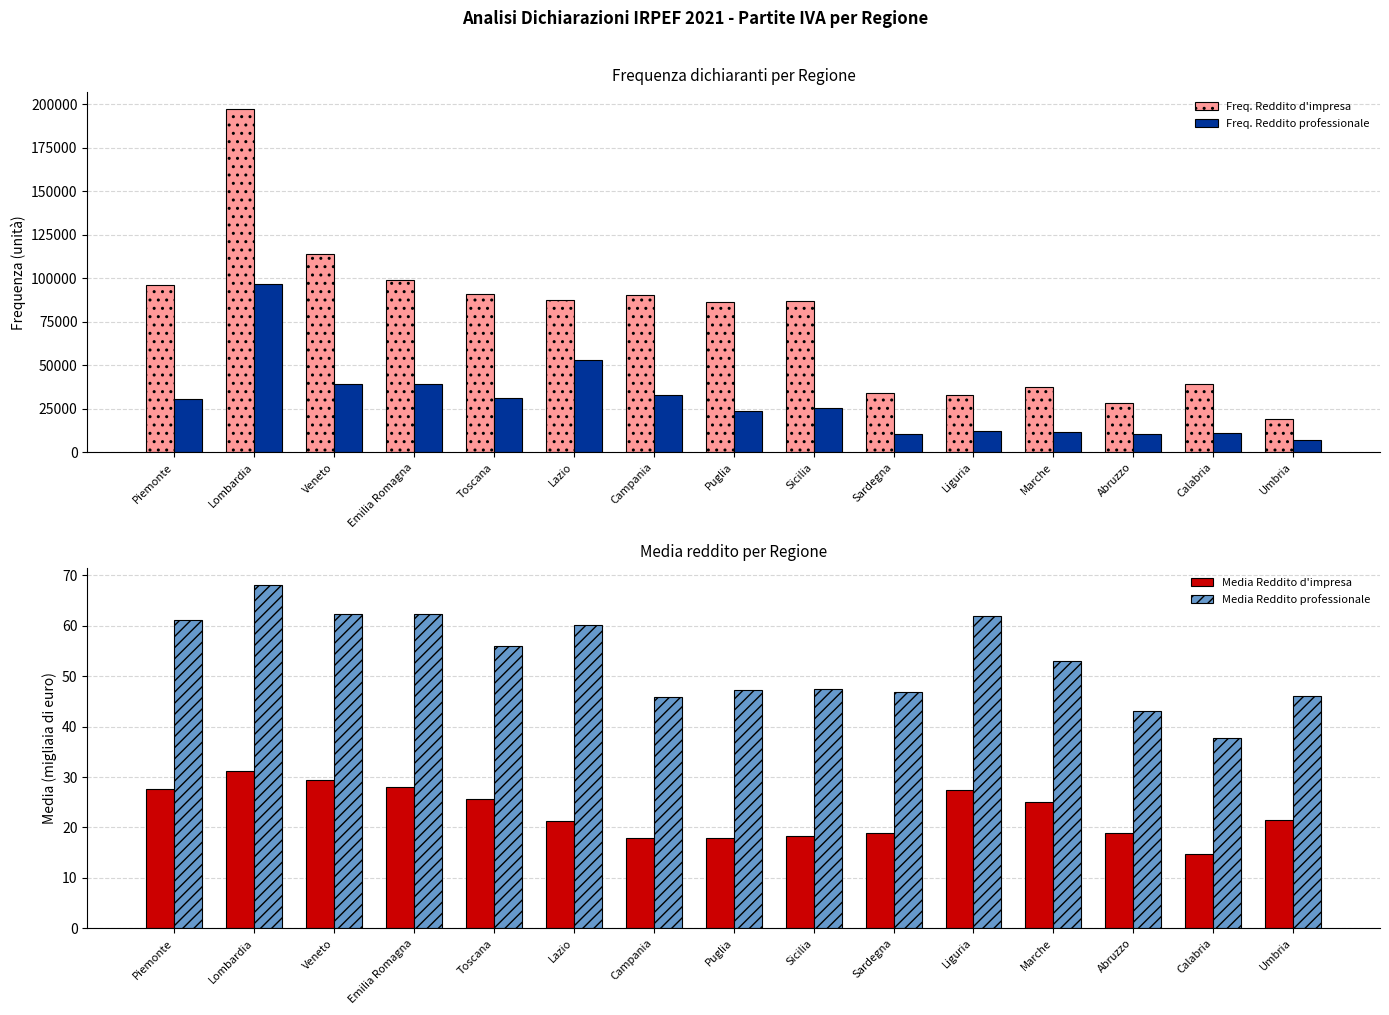

What is the label of the 15th bar from the right?

Piemonte